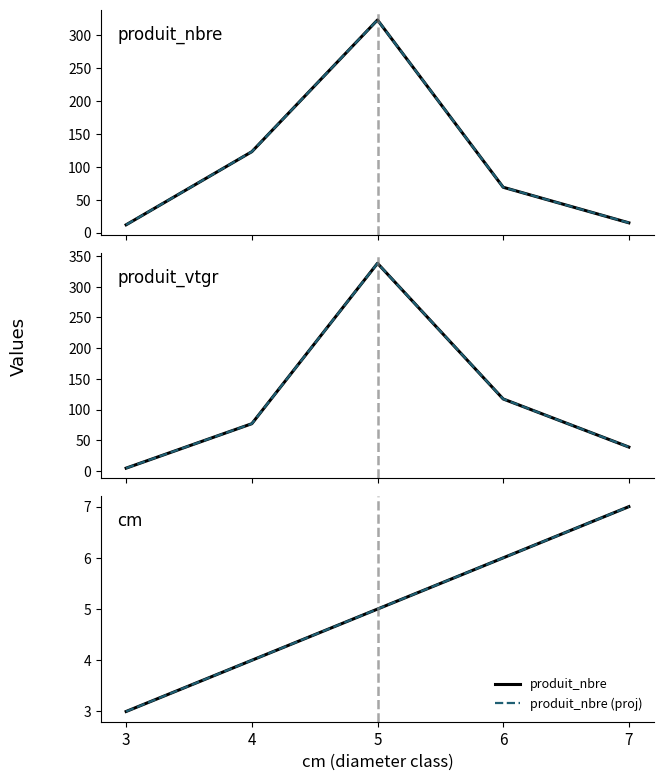

The cm (proj) series shows 7.0 at 7. True or false?

True